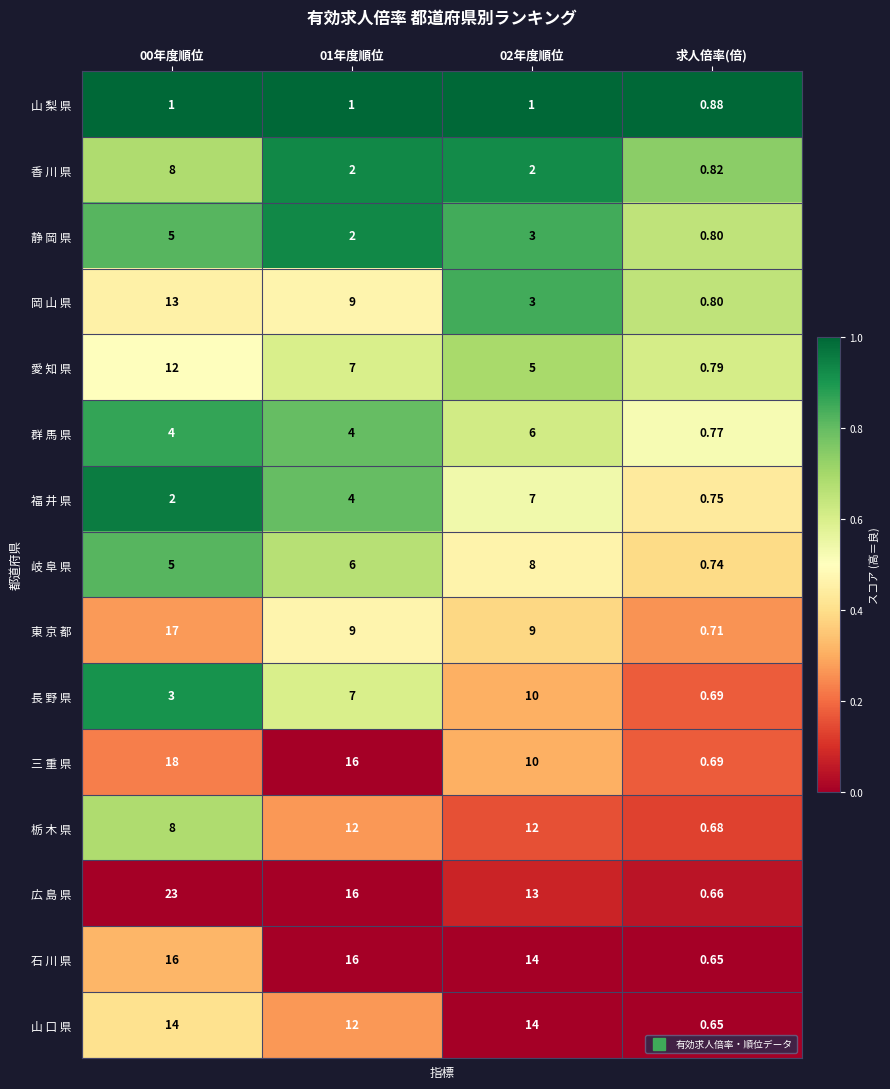

Which series has the largest total across all categories?

広 島 県